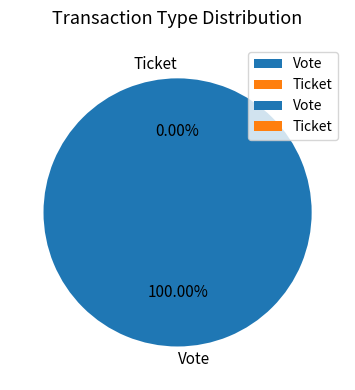

The Ticket slice represents 7% of the pie. True or false?

False